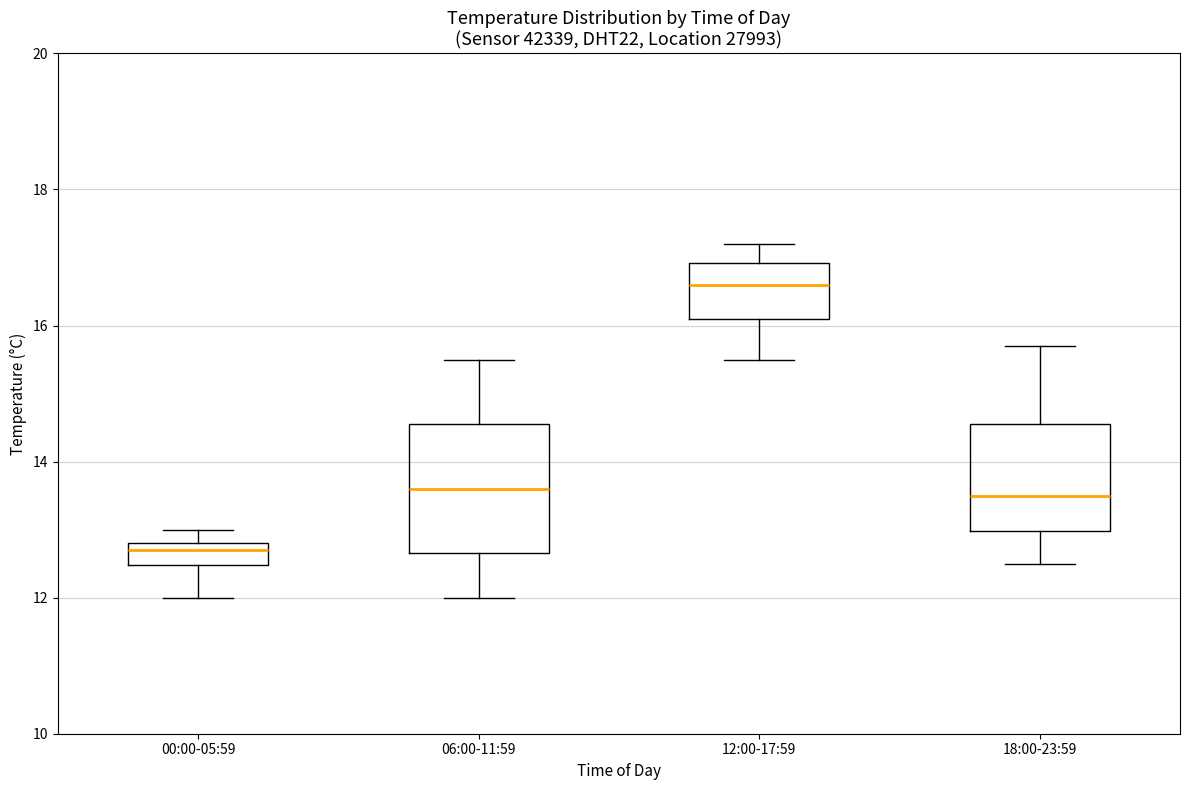

Which box is the tallest, from its lower edge to its upper edge?

06:00-11:59